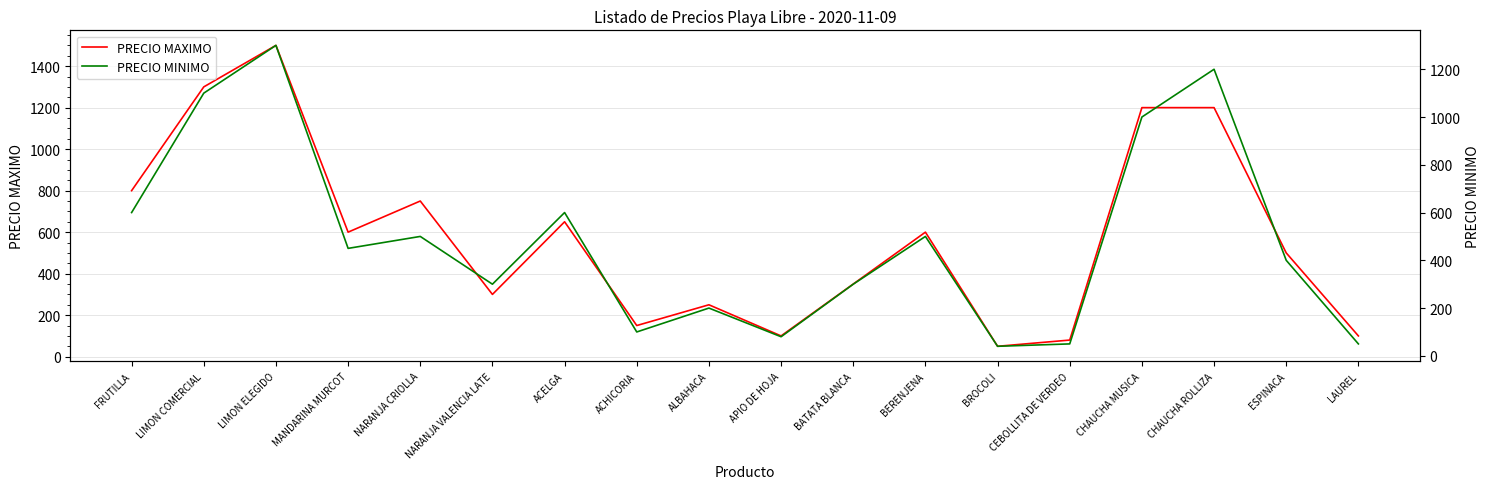

How many interior local peaks does the PRECIO MAXIMO series have?

5